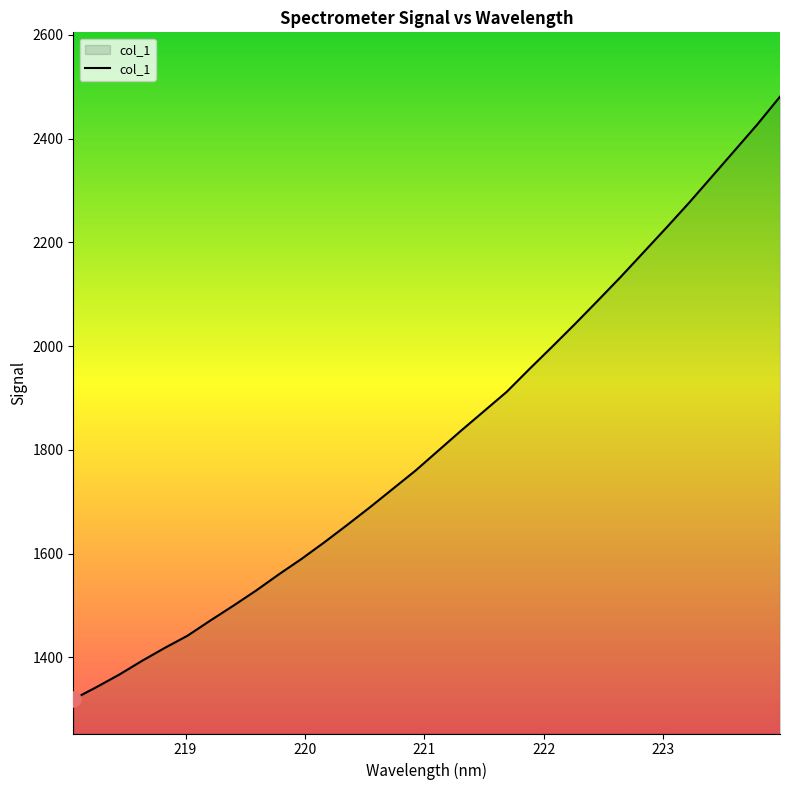

What is the difference between the maximum and minimum values?

1161.7